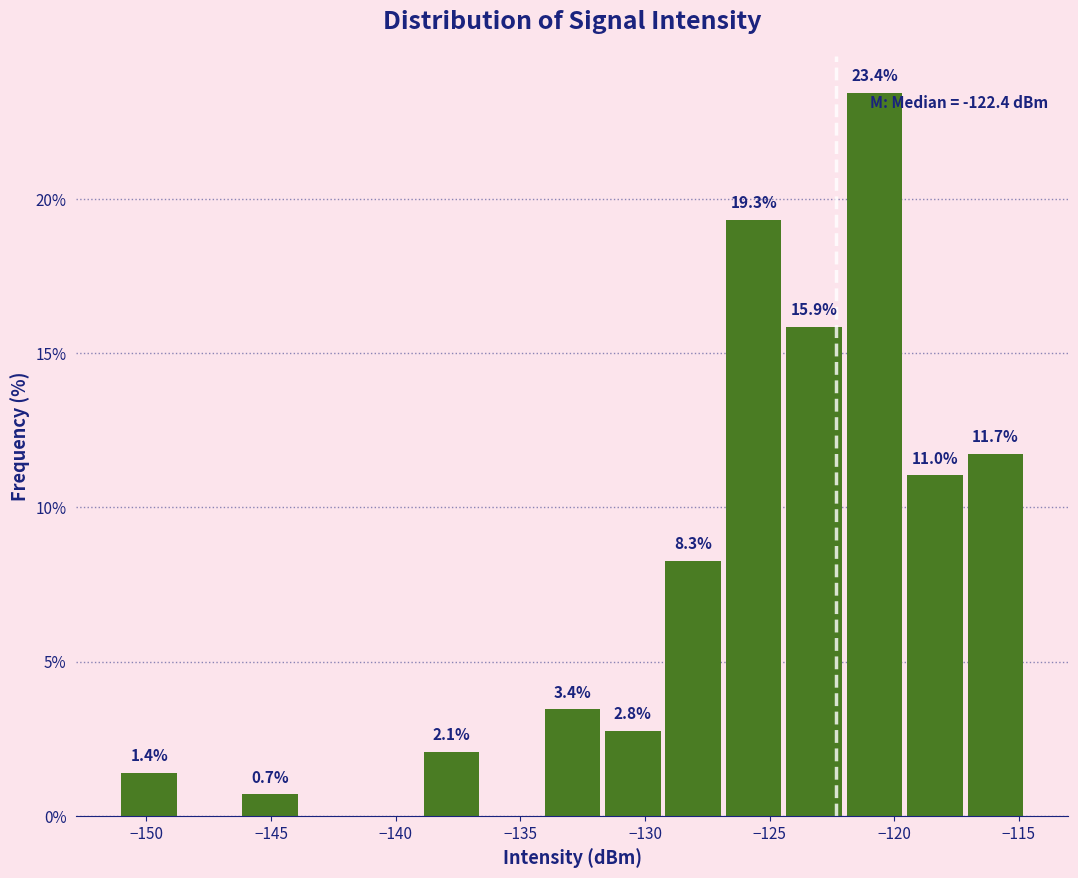

Over which range of the x-axis is the bar tallest?

-122.0 to -119.5